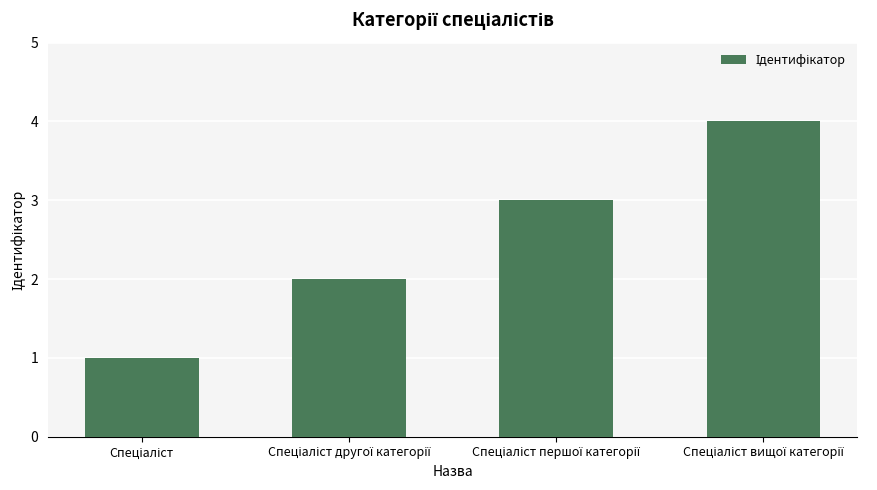

Count the values in the range 2 to 4.

3